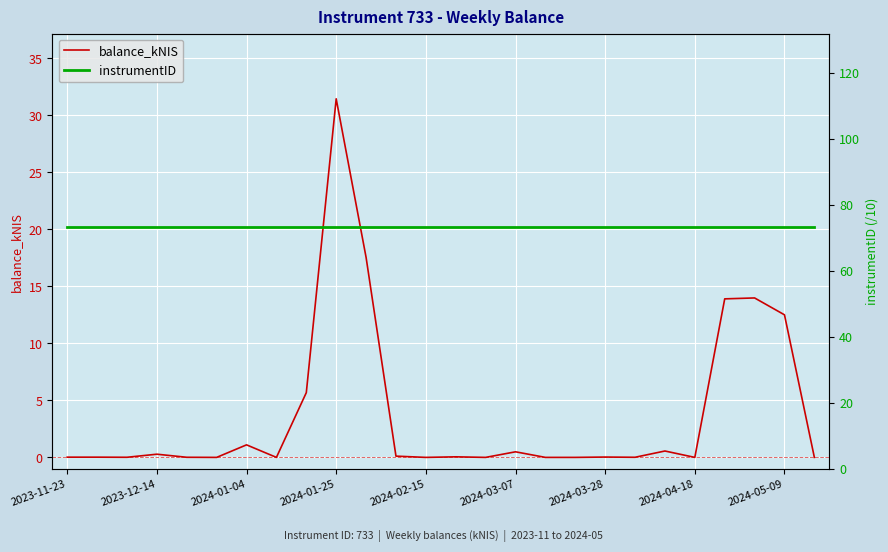

The instrumentID series shows 105.0 at 19. True or false?

False